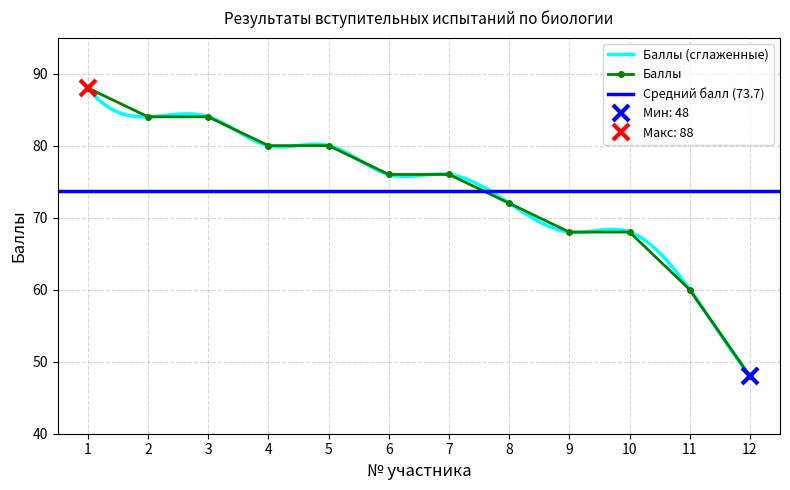

Reading left to right, what are all the values shown in this chart?

88	84	84	80	80	76	76	72	68	68	60	48